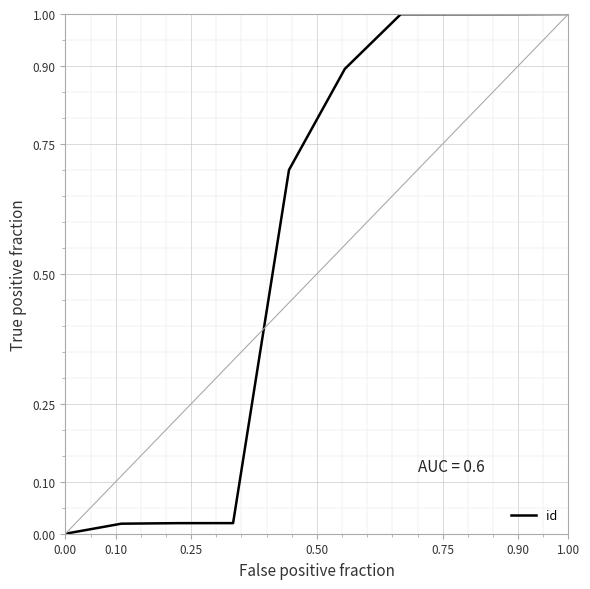

What is the maximum value shown in the chart?

1.0